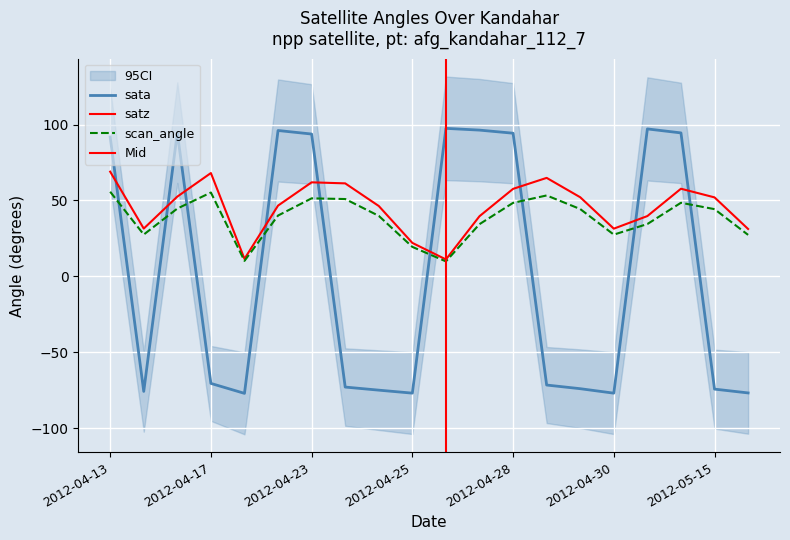

What is the minimum value for scan_angle?

9.9